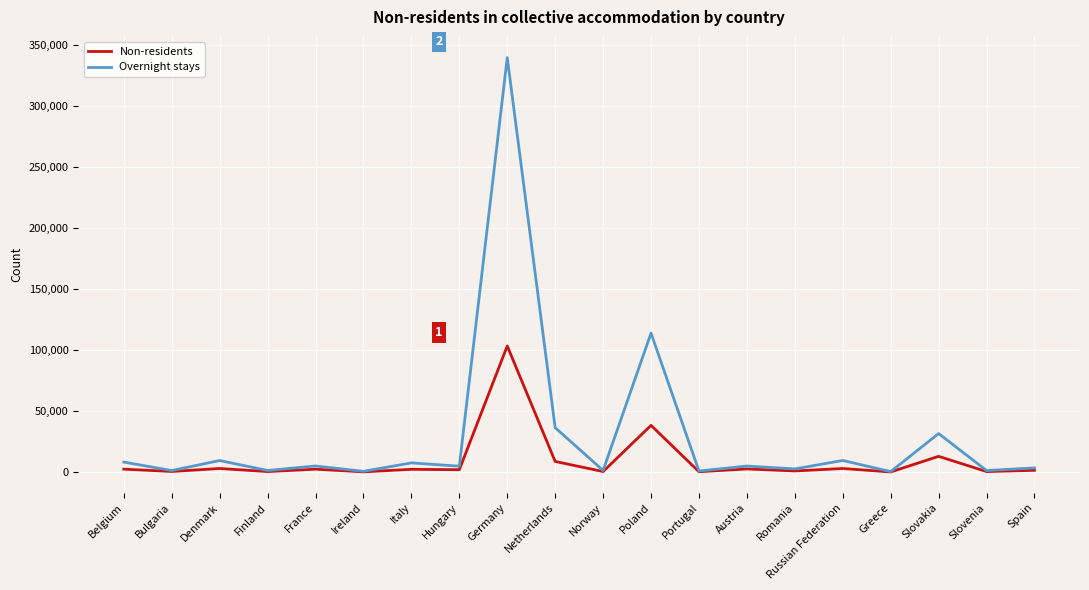

Which category has the highest value across all series?

Germany